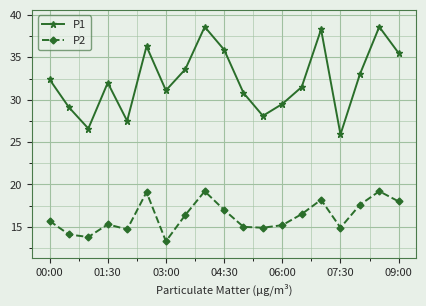

What is the difference between the maximum and minimum values in the P1 series?

12.7